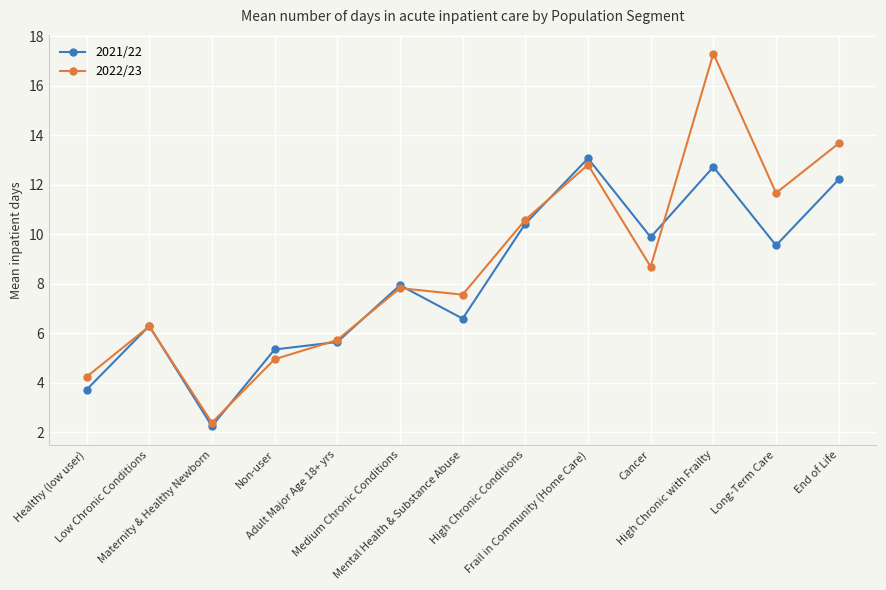

Which category has the lowest value in the 2021/22 series?

Maternity & Healthy Newborn